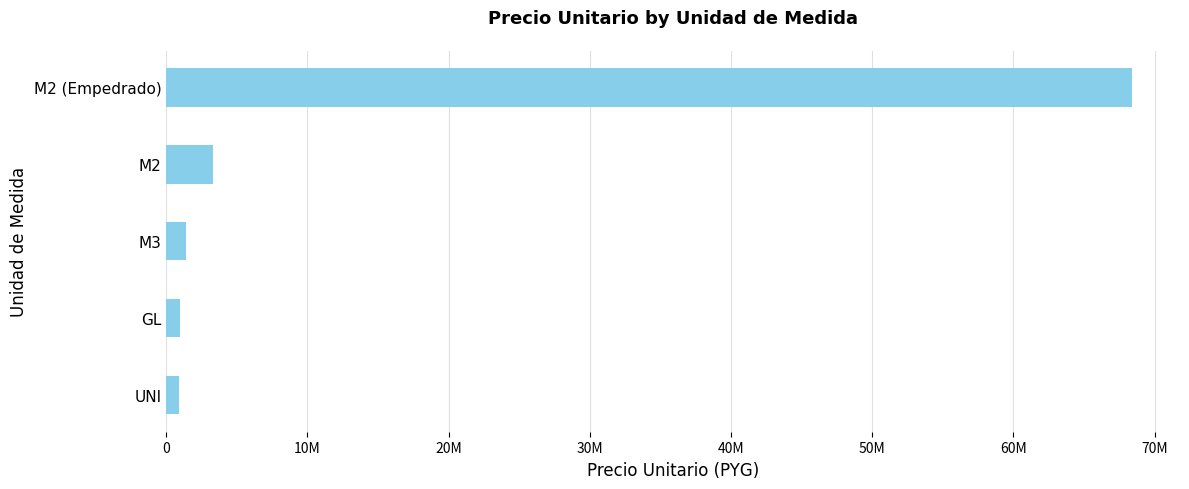

Are the bars horizontal?

Yes